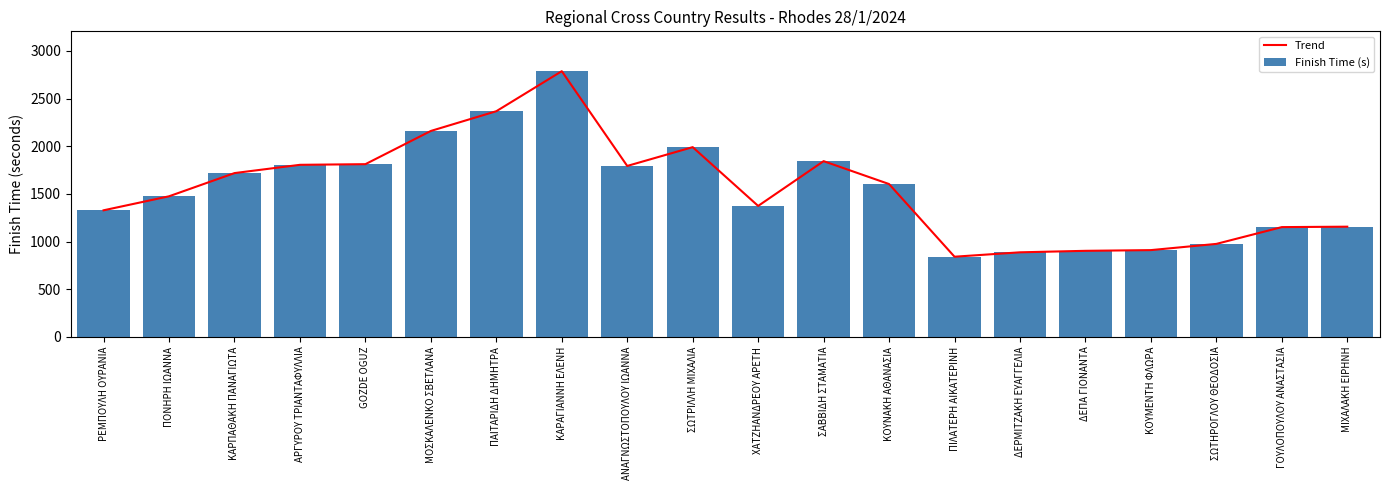

What is the maximum value for Finish Time (s)?

2786.8